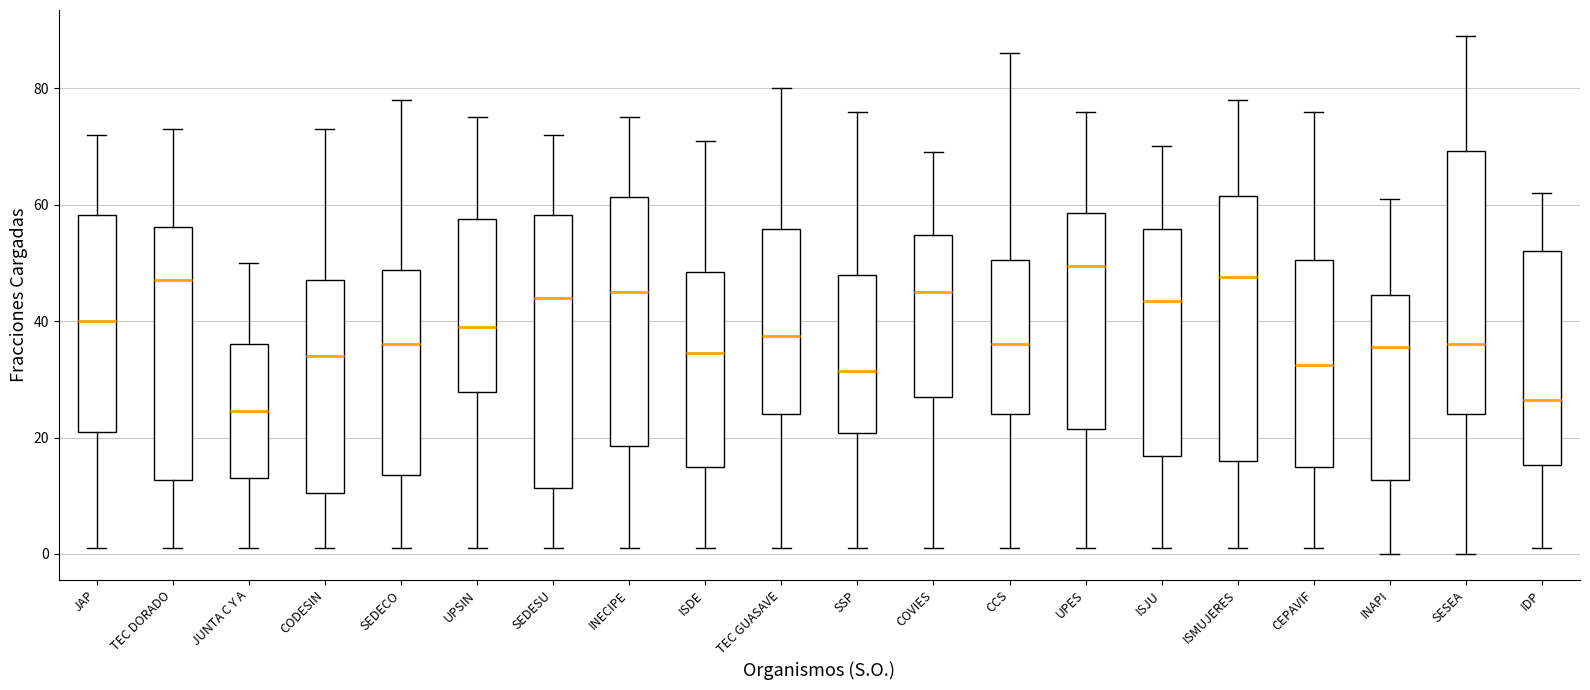

Reading left to right, read every box against the y-axis: the position of its median line, the range the box covers, and the ends of its whiskers. The values are not printed on the chart, so give them approximately, as read against the axis.

JAP: median 40, box 22 to 58, whiskers 2 to 72
TEC DORADO: median 48, box 12 to 56, whiskers 2 to 74
JUNTA C Y A: median 24, box 14 to 36, whiskers 2 to 50
CODESIN: median 34, box 10 to 48, whiskers 2 to 74
SEDECO: median 36, box 14 to 48, whiskers 2 to 78
UPSIN: median 40, box 28 to 58, whiskers 2 to 76
SEDESU: median 44, box 12 to 58, whiskers 2 to 72
INECIPE: median 46, box 18 to 62, whiskers 2 to 76
ISDE: median 34, box 16 to 48, whiskers 2 to 72
TEC GUASAVE: median 38, box 24 to 56, whiskers 2 to 80
SSP: median 32, box 20 to 48, whiskers 2 to 76
COVIES: median 46, box 28 to 54, whiskers 2 to 70
CCS: median 36, box 24 to 50, whiskers 2 to 86
UPES: median 50, box 22 to 58, whiskers 2 to 76
ISJU: median 44, box 16 to 56, whiskers 2 to 70
ISMUJERES: median 48, box 16 to 62, whiskers 2 to 78
CEPAVIF: median 32, box 16 to 50, whiskers 2 to 76
INAPI: median 36, box 12 to 44, whiskers 0 to 62
SESEA: median 36, box 24 to 70, whiskers 0 to 90
IDP: median 26, box 16 to 52, whiskers 2 to 62